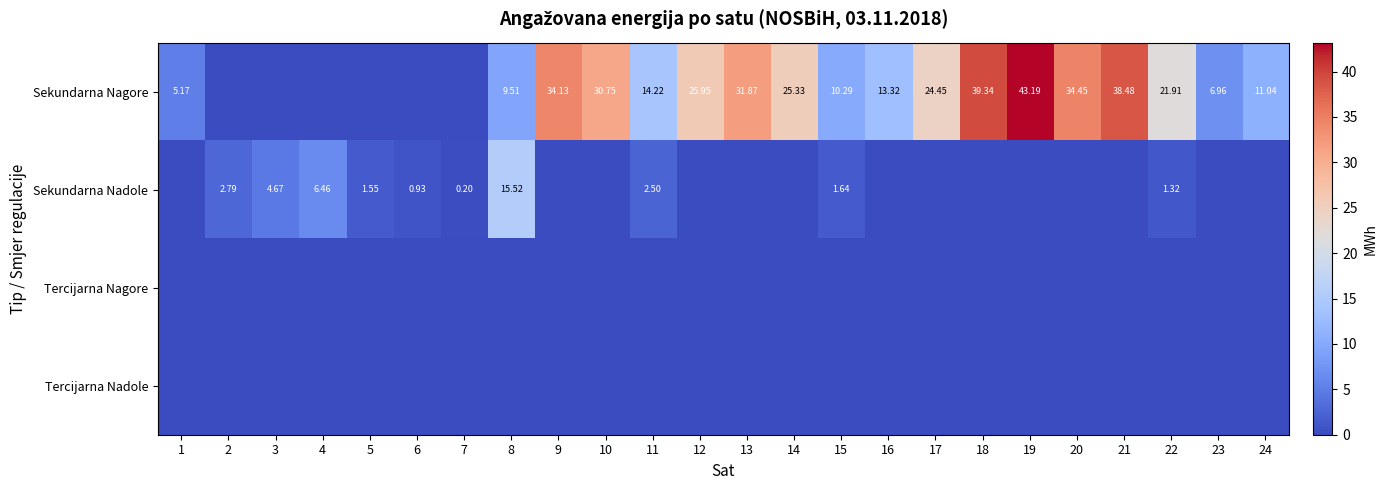

True or false: Sekundarna Nagore has a value of 15.4 at 15.

False